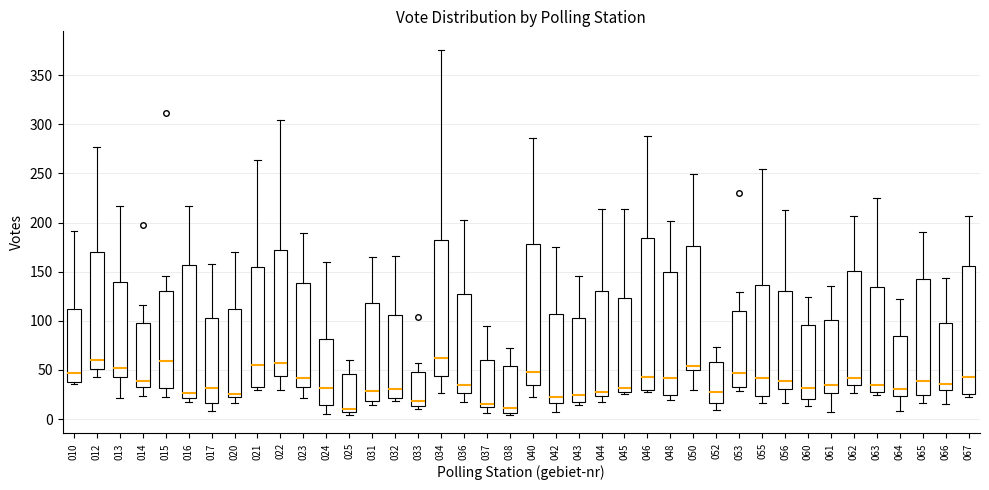

Reading left to right, read every box against the y-axis: the position of its median line, the range the box covers, and the ends of its whiskers. The values are not printed on the chart, so give them approximately, as read against the axis.

010: median 45, box 40 to 110, whiskers 35 to 190
012: median 60, box 50 to 170, whiskers 45 to 275
013: median 55, box 45 to 140, whiskers 20 to 215
014: median 40, box 35 to 100, whiskers 25 to 115
015: median 60, box 30 to 130, whiskers 25 to 145
016: median 25, box 20 to 155, whiskers 15 to 215
017: median 30, box 15 to 105, whiskers 10 to 160
020: median 25 (just above the box's lower edge), box 25 to 110, whiskers 15 to 170
021: median 55, box 35 to 155, whiskers 30 to 265
022: median 60, box 45 to 170, whiskers 30 to 305
023: median 40, box 35 to 140, whiskers 20 to 190
024: median 30, box 15 to 80, whiskers 5 to 160
025: median 10, box 5 to 45, whiskers 5 (just below the box's lower edge) to 60
031: median 30, box 20 to 120, whiskers 15 to 165
032: median 30, box 20 to 105, whiskers 20 (just below the box's lower edge) to 165
033: median 20, box 15 to 50, whiskers 10 to 55
034: median 60, box 45 to 185, whiskers 25 to 375
036: median 35, box 25 to 130, whiskers 15 to 205
037: median 15, box 10 to 60, whiskers 5 to 95
038: median 10, box 5 to 55, whiskers 5 (just below the box's lower edge) to 70
040: median 50, box 35 to 180, whiskers 25 to 285
042: median 25, box 15 to 105, whiskers 5 to 175
043: median 25, box 15 to 105, whiskers 15 (just below the box's lower edge) to 145
044: median 30, box 25 to 130, whiskers 15 to 215
045: median 30, box 25 to 125, whiskers 25 to 215
046: median 45, box 30 to 185, whiskers 30 (just below the box's lower edge) to 290
048: median 40, box 25 to 150, whiskers 20 to 200
050: median 55, box 50 to 175, whiskers 30 to 250
052: median 30, box 15 to 60, whiskers 10 to 75
053: median 45, box 35 to 110, whiskers 30 to 130
055: median 40, box 25 to 135, whiskers 15 to 255
056: median 40, box 30 to 130, whiskers 15 to 215
060: median 30, box 20 to 95, whiskers 15 to 125
061: median 35, box 25 to 100, whiskers 5 to 135
062: median 40, box 35 to 150, whiskers 25 to 205
063: median 35, box 25 to 135, whiskers 25 (just below the box's lower edge) to 225
064: median 30, box 25 to 85, whiskers 10 to 120
065: median 40, box 25 to 145, whiskers 15 to 190
066: median 35, box 30 to 100, whiskers 15 to 145
067: median 45, box 25 to 155, whiskers 25 (just below the box's lower edge) to 205